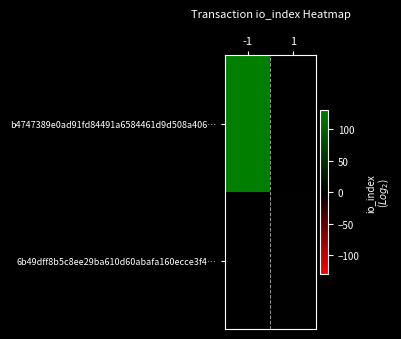

What is the greatest value displayed?

128.0